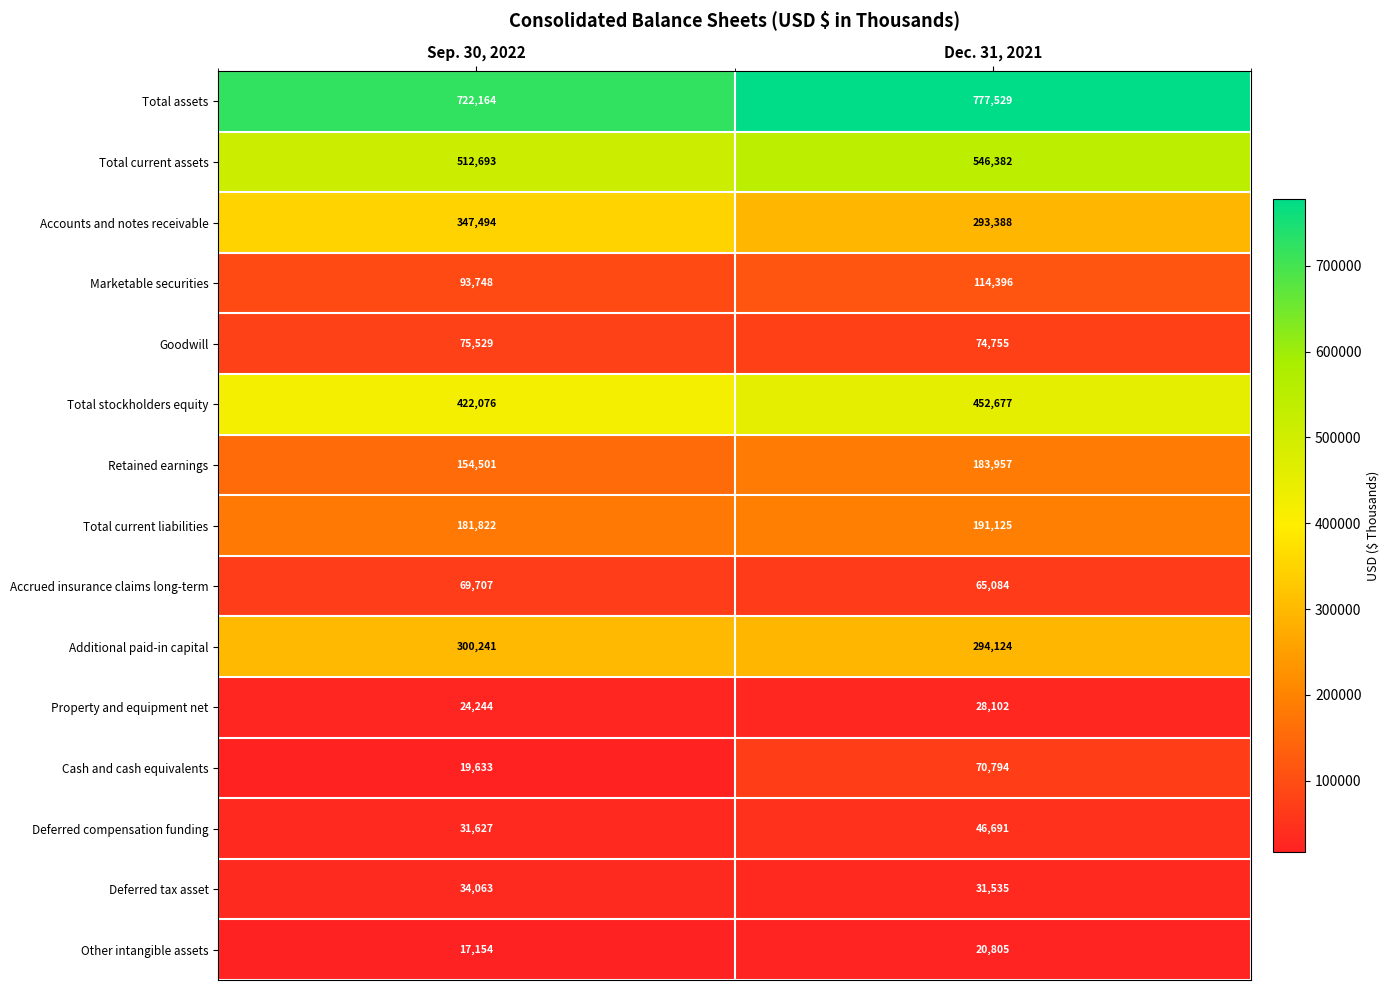

List the series in order of their peak value, highest first.

Total assets, Total current assets, Total stockholders equity, Accounts and notes receivable, Additional paid-in capital, Total current liabilities, Retained earnings, Marketable securities, Goodwill, Cash and cash equivalents, Accrued insurance claims long-term, Deferred compensation funding, Deferred tax asset, Property and equipment net, Other intangible assets